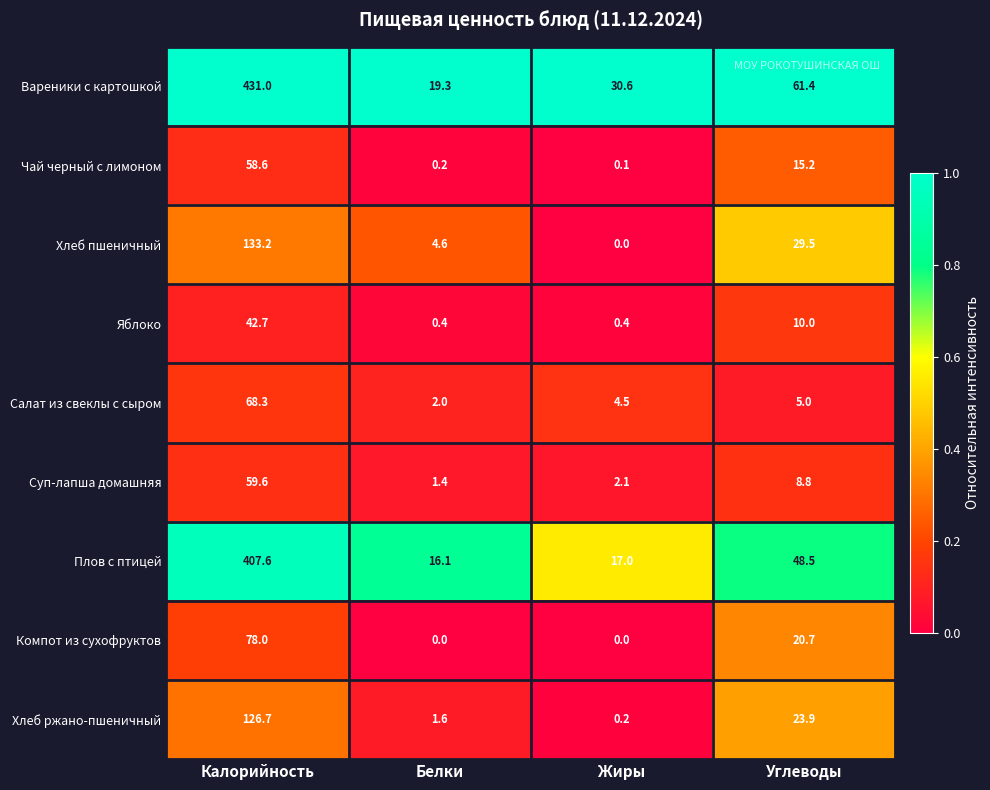

Which series has the widest spread of values?

Вареники с картошкой